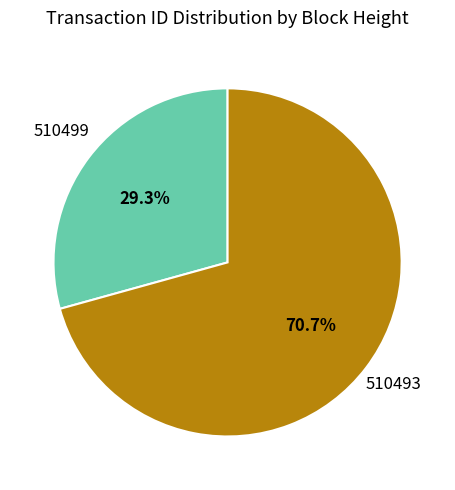

What is the total percentage of 510499 and 510493?

100.0%